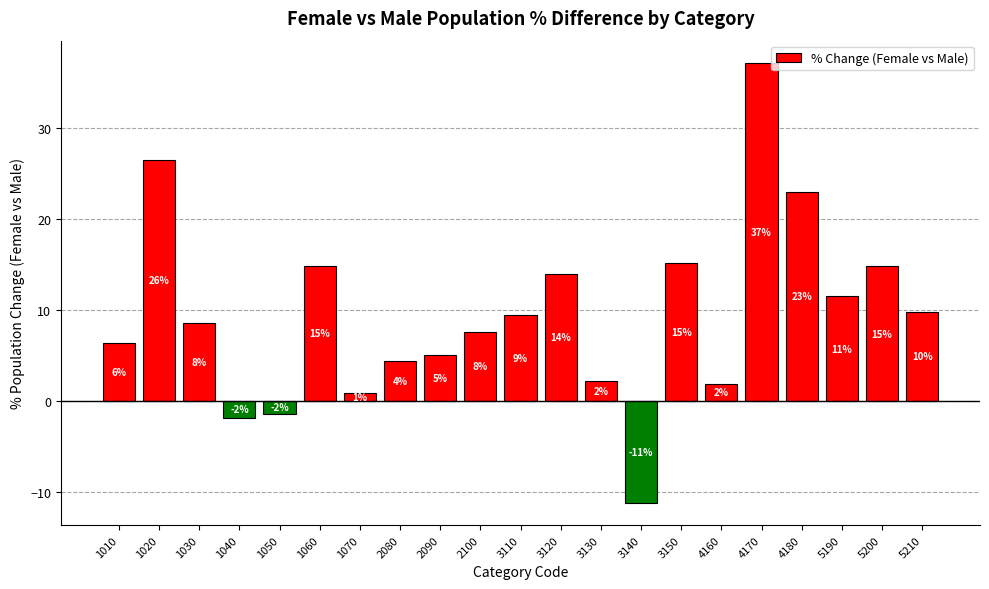

Read the value at 4160.

1.9